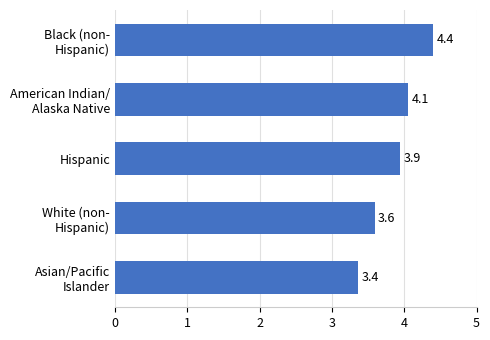

True or false: the data shows 3.9 at Hispanic.

True